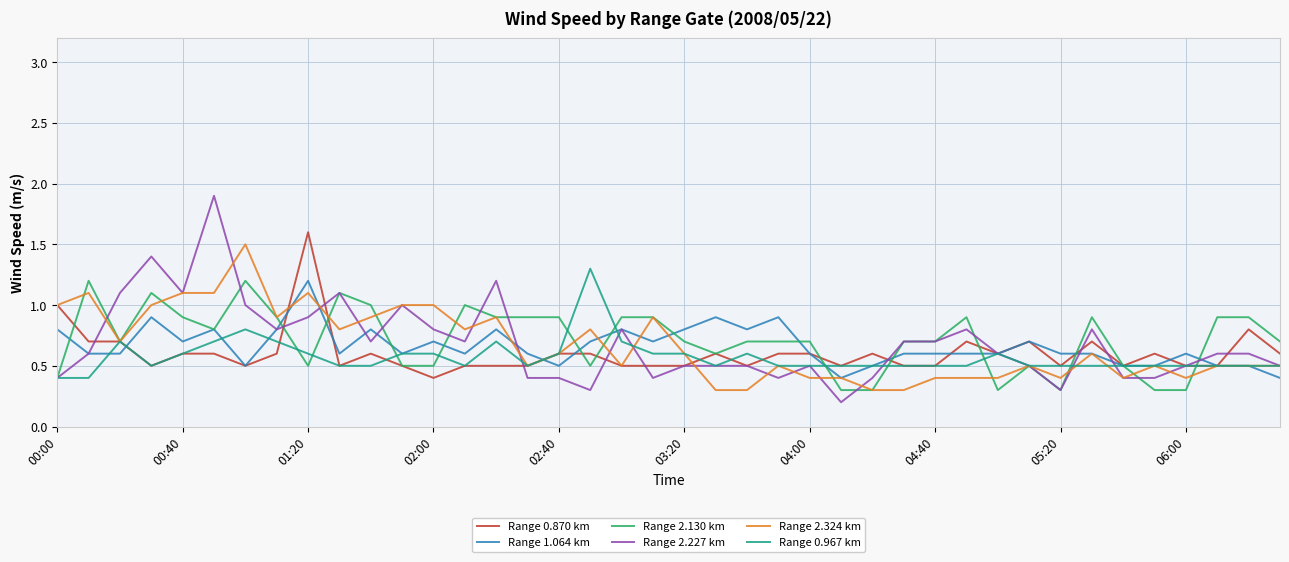

How many Range 2.130 km values are between 0 and 1?

36